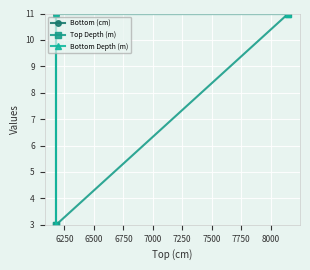

What are all the series names shown in the legend?

Bottom (cm), Top Depth (m), Bottom Depth (m)